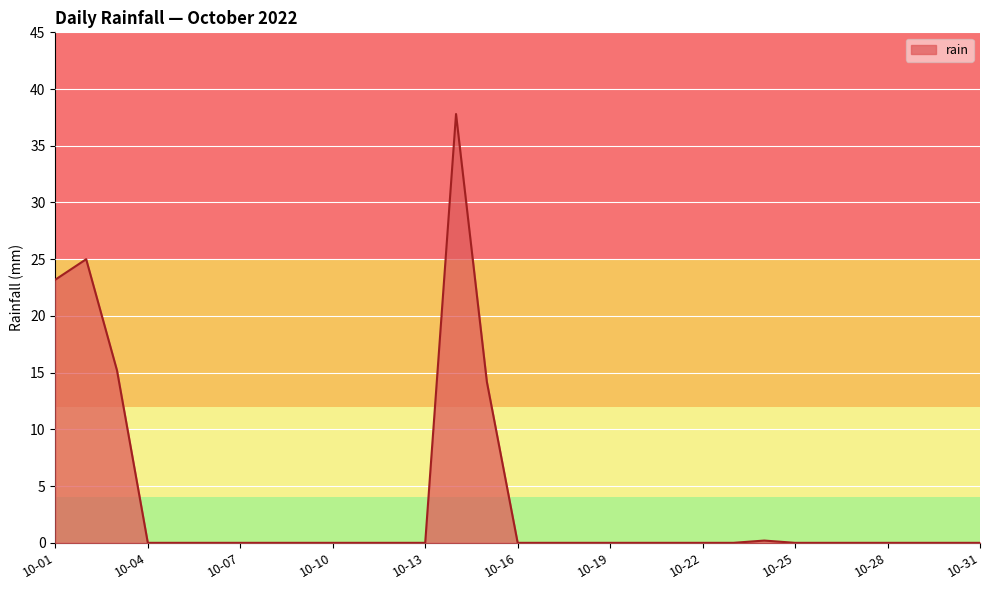

What is the maximum value shown in the chart?

37.8